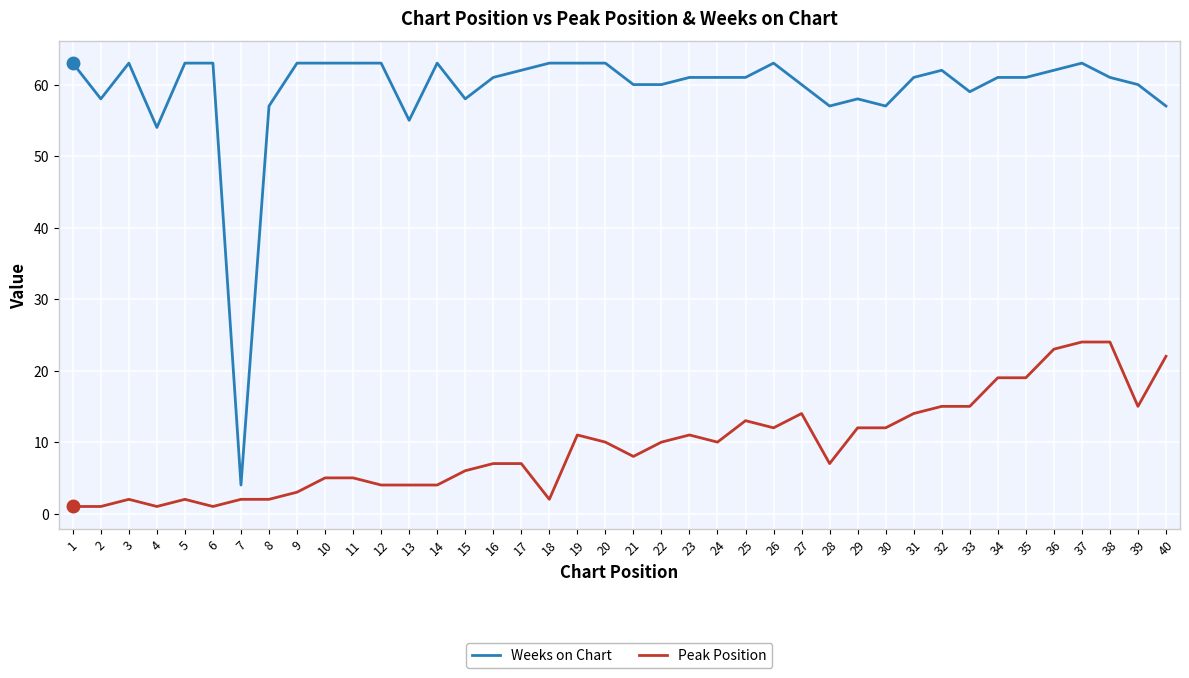

What is the difference between the maximum and minimum values in the Weeks on Chart series?

59